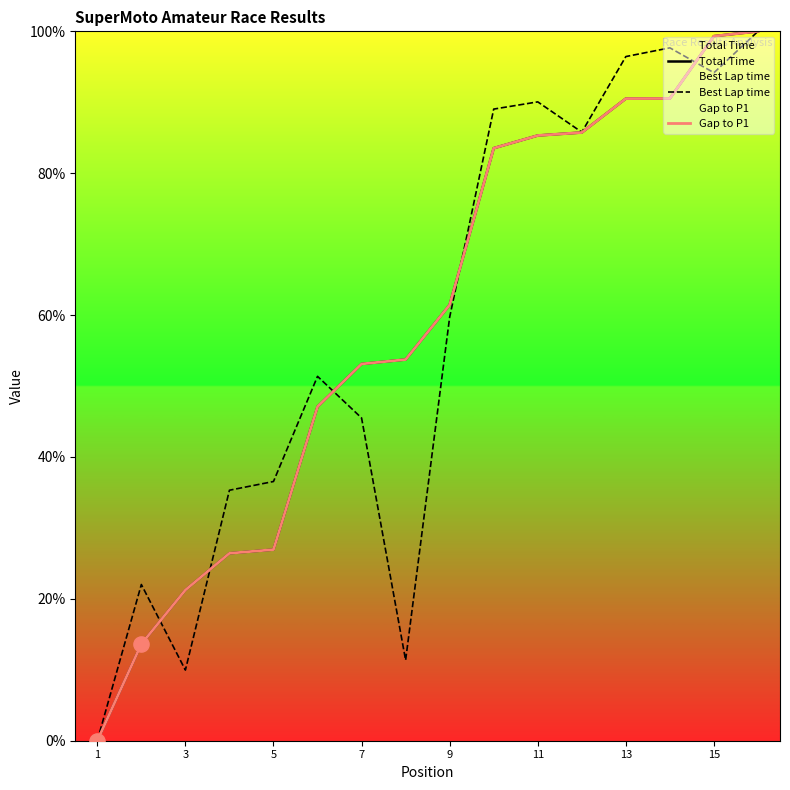

Which series has the widest spread of Y values?

Total Time